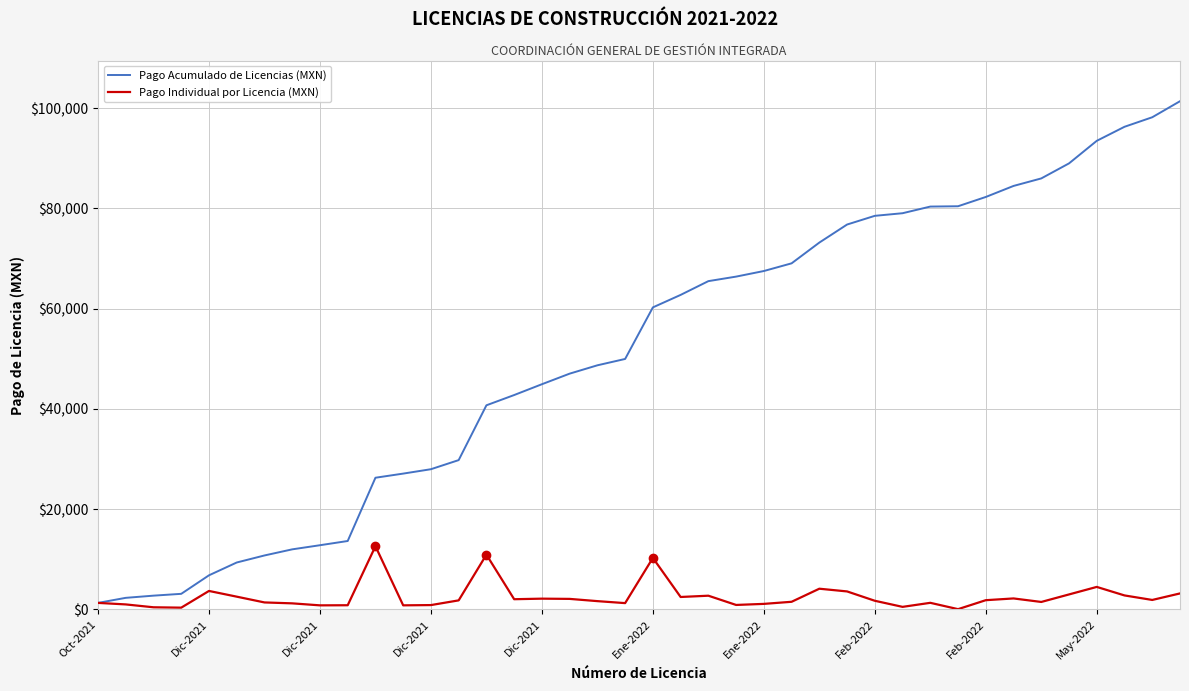

Which series has the widest spread of values?

Pago Acumulado de Licencias (MXN)